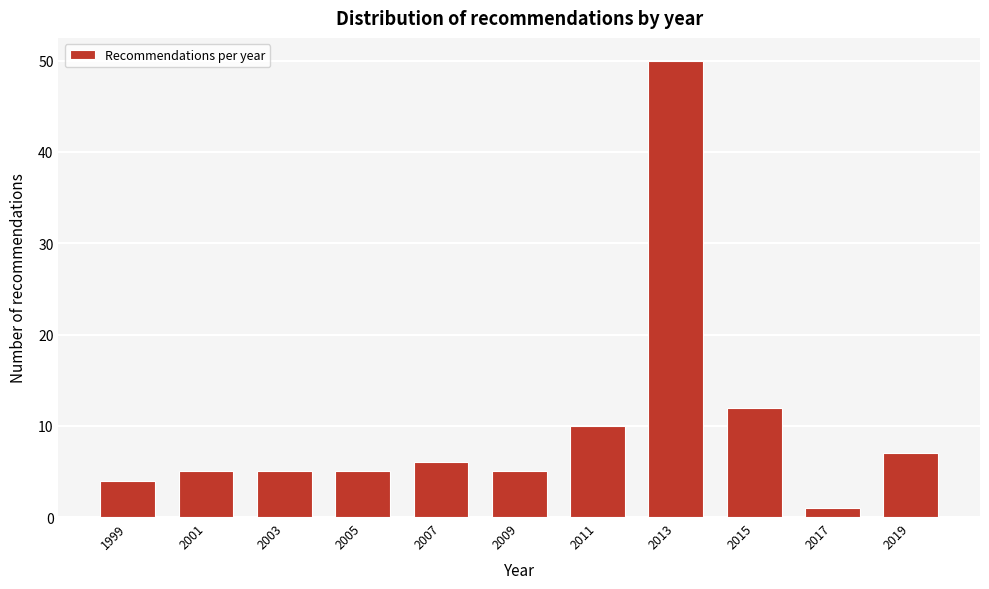

Reading left to right, extract all data points from this chart.

4	5	5	5	6	5	10	50	12	1	7